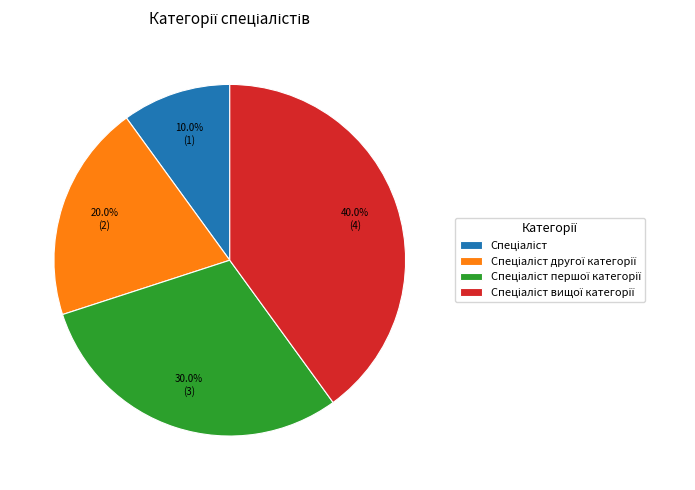

Is there a majority slice in this chart?

No